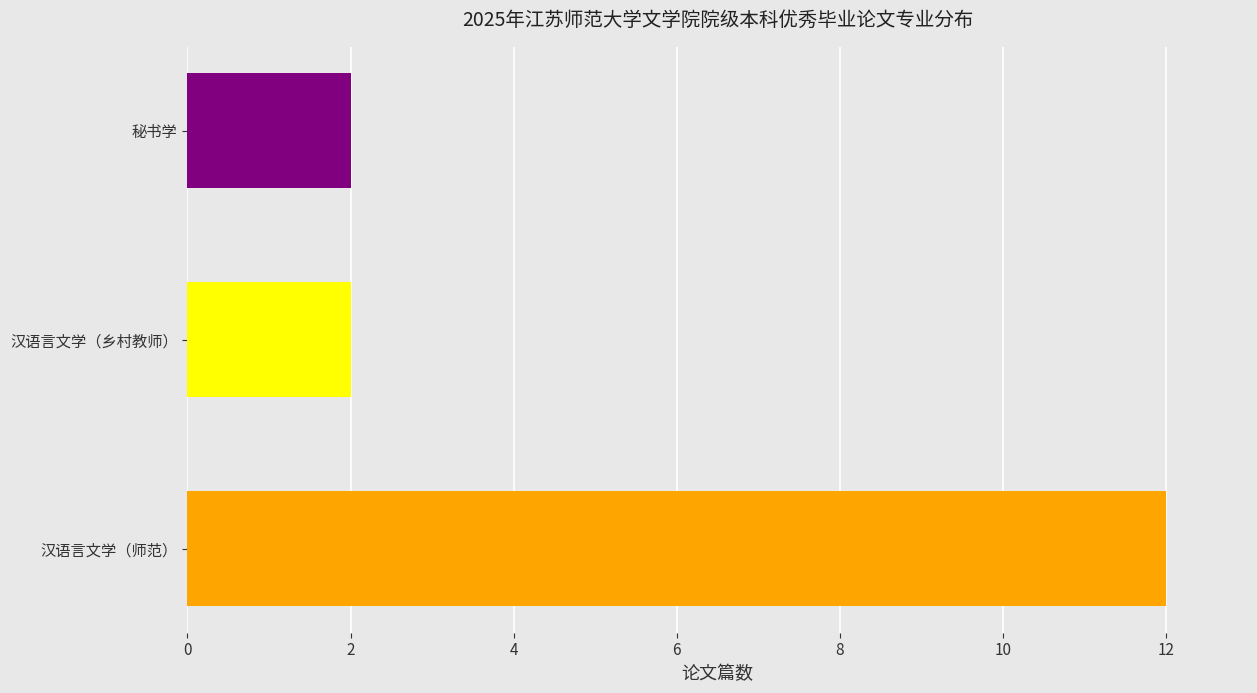

How many values are between 2 and 12?

3